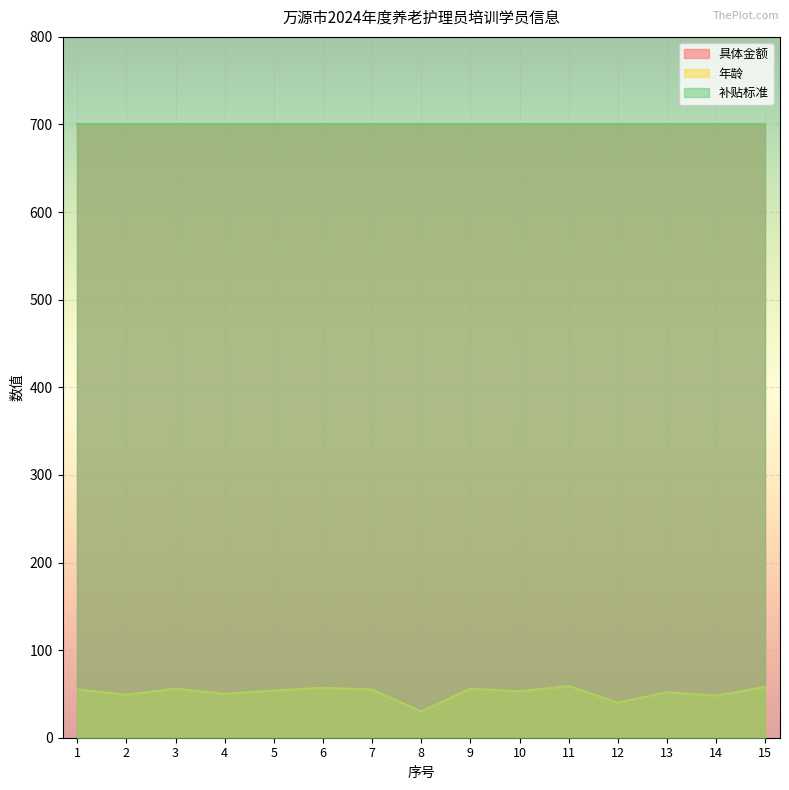

The value of 具体金额 at 13 is 1120. True or false?

False